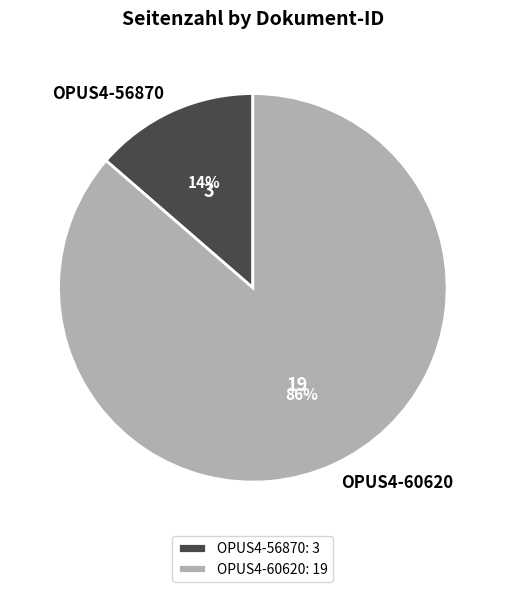

True or false: OPUS4-60620 accounts for 97% of the total.

False